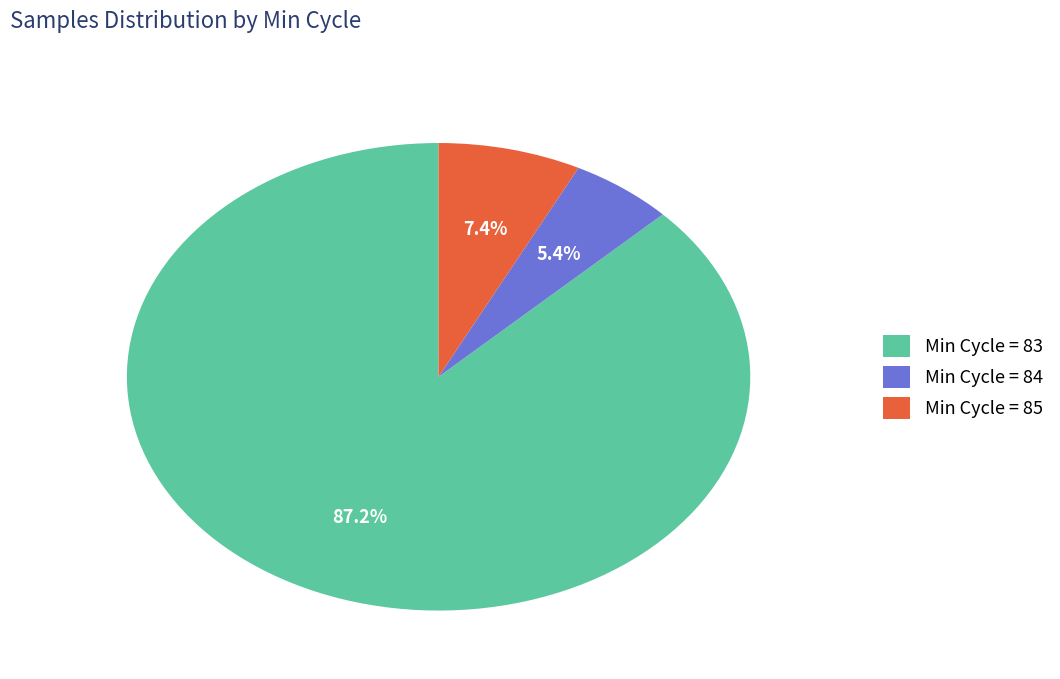

Between Min Cycle = 84 and Min Cycle = 85, which is larger?

Min Cycle = 85